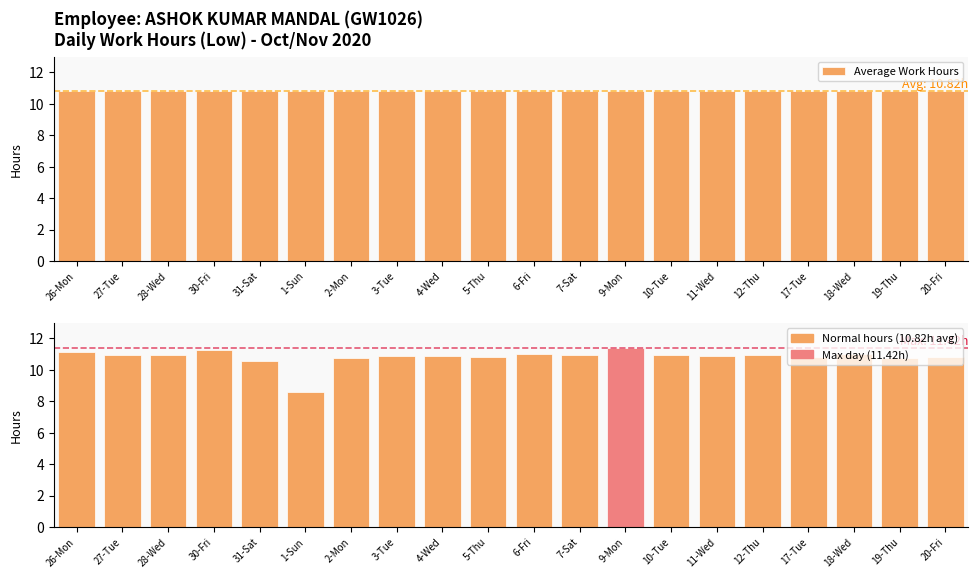

What is the value of the Average Work Hours bar at the 15th from the left?

10.8